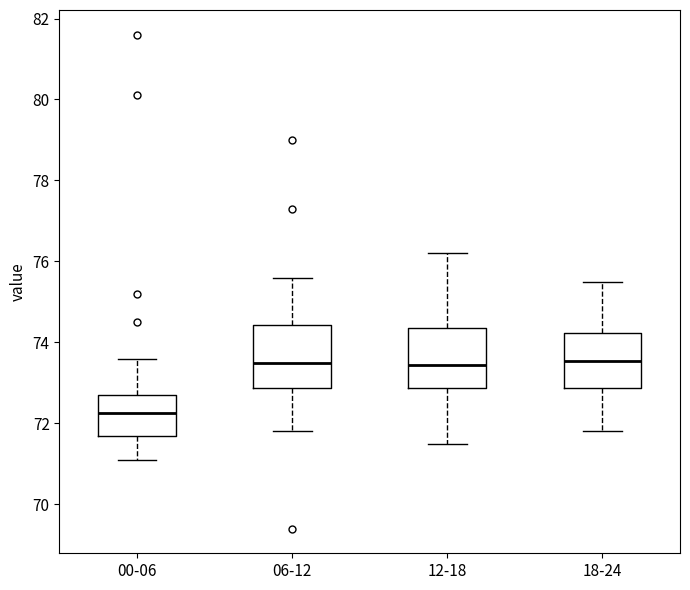

Where does the upper whisker of the box for 06-12 end on the y-axis? The values are not printed on the chart, so give them approximately, as read against the axis.

75.6